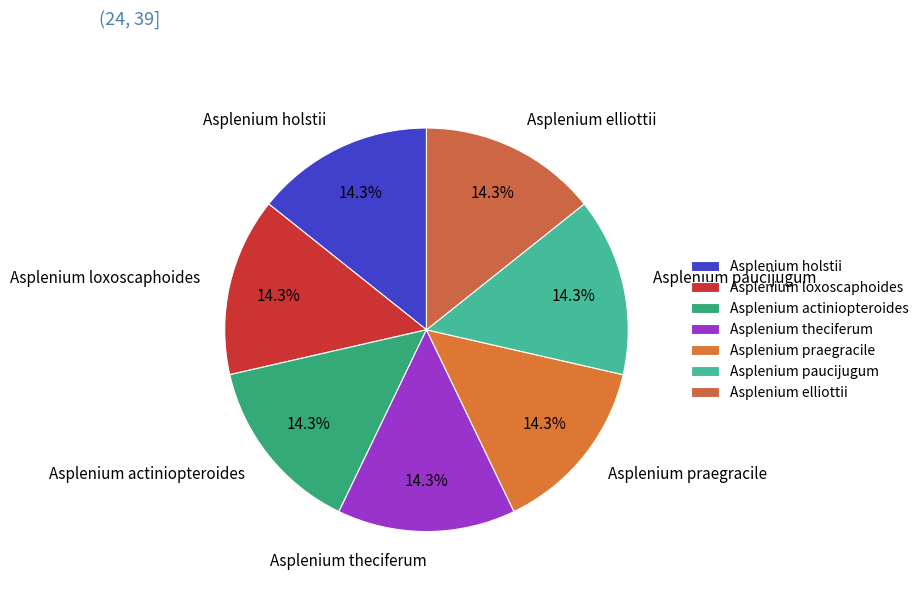

What is the total percentage of Asplenium elliottii and Asplenium praegracile?

28.6%